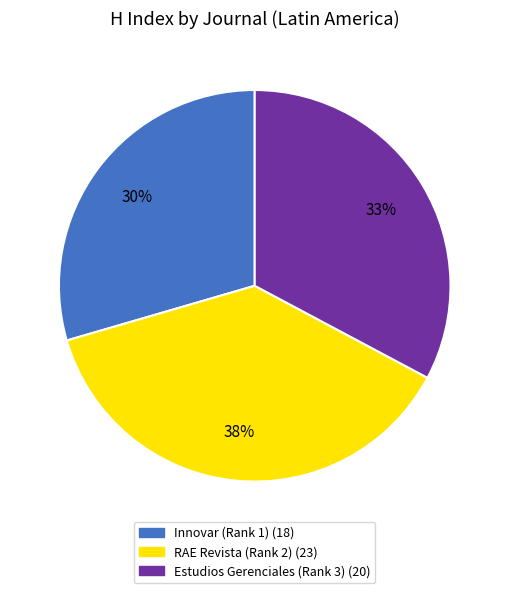

Rank the categories by value from lowest to highest.

Innovar (Rank 1), Estudios Gerenciales (Rank 3), RAE Revista (Rank 2)